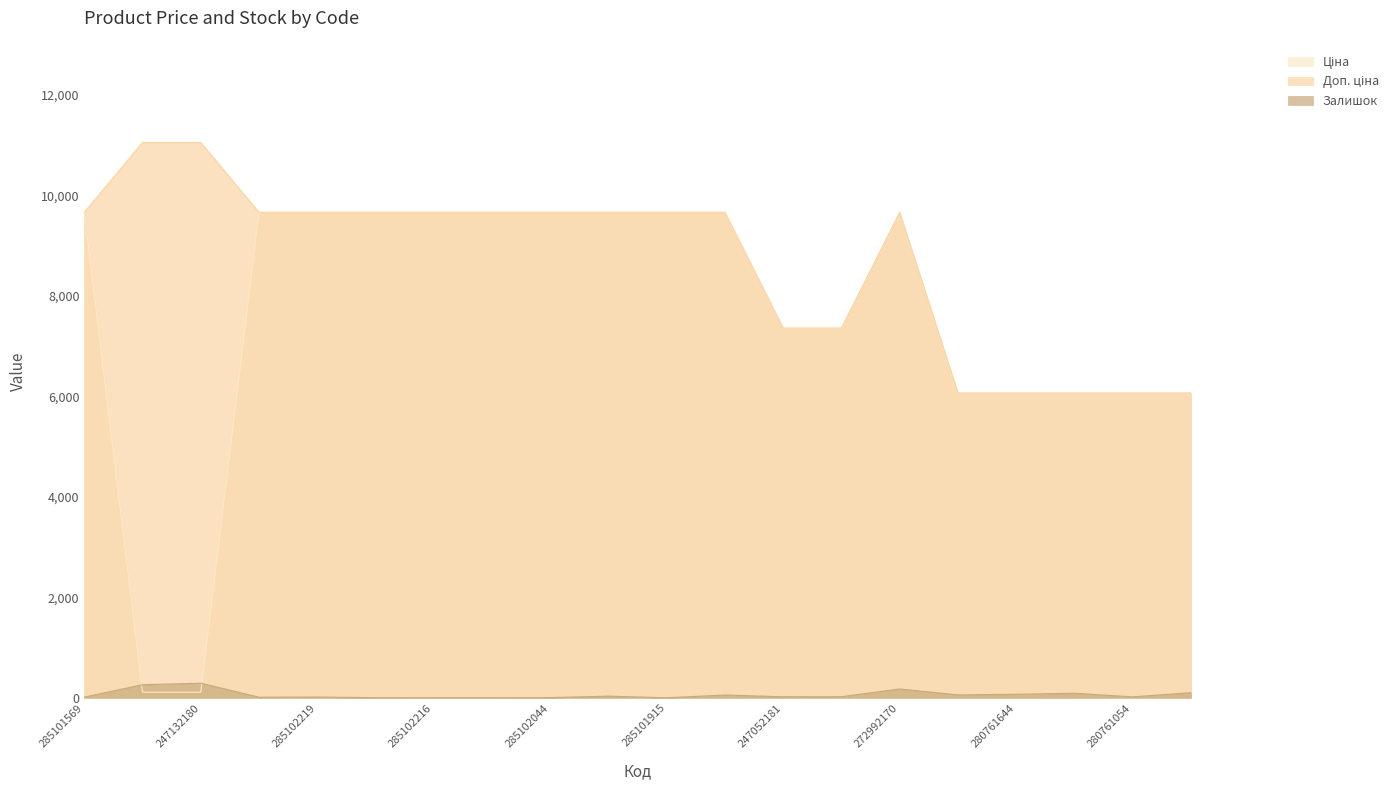

At how many categories does at least one series exceed 9088?

13